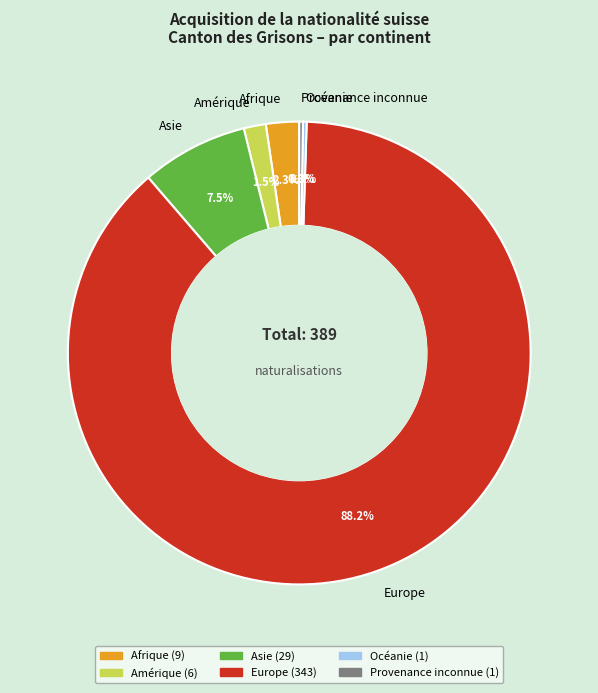

Which slice represents more than half of the pie?

Europe